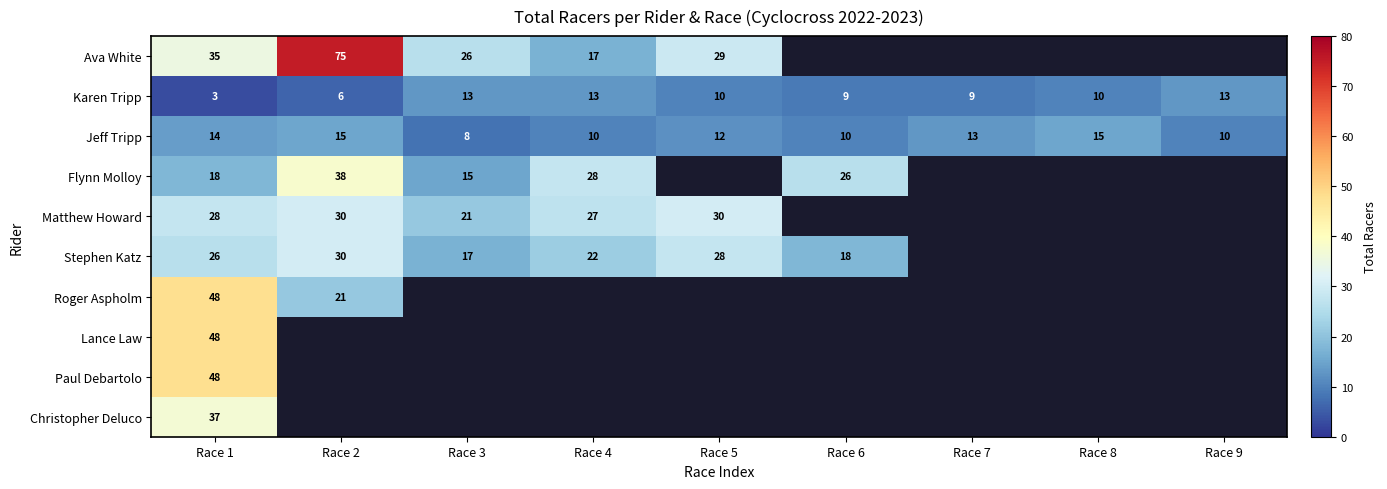

Count the number of categories in the chart.

9